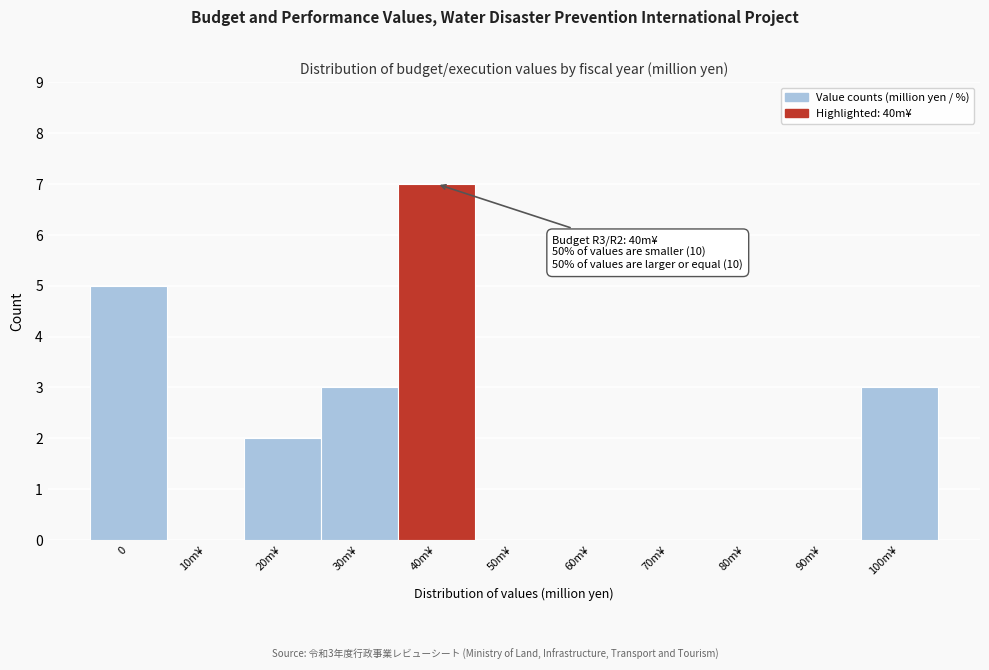

Reading left to right, list all the values displayed in this chart.

0=5	10m¥=0	20m¥=2	30m¥=3	40m¥=7	50m¥=0	60m¥=0	70m¥=0	80m¥=0	90m¥=0	100m¥=3